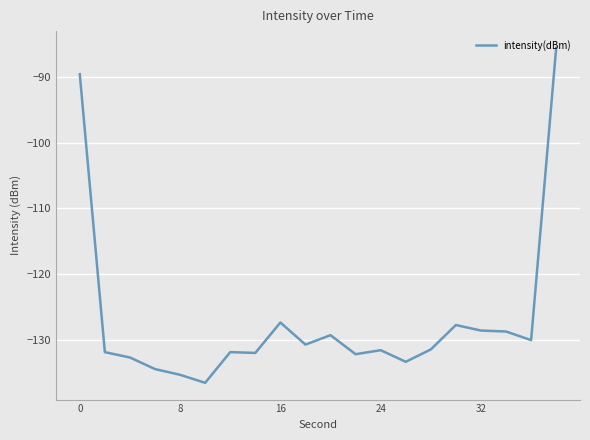

What is the sum of all values?

-2541.7